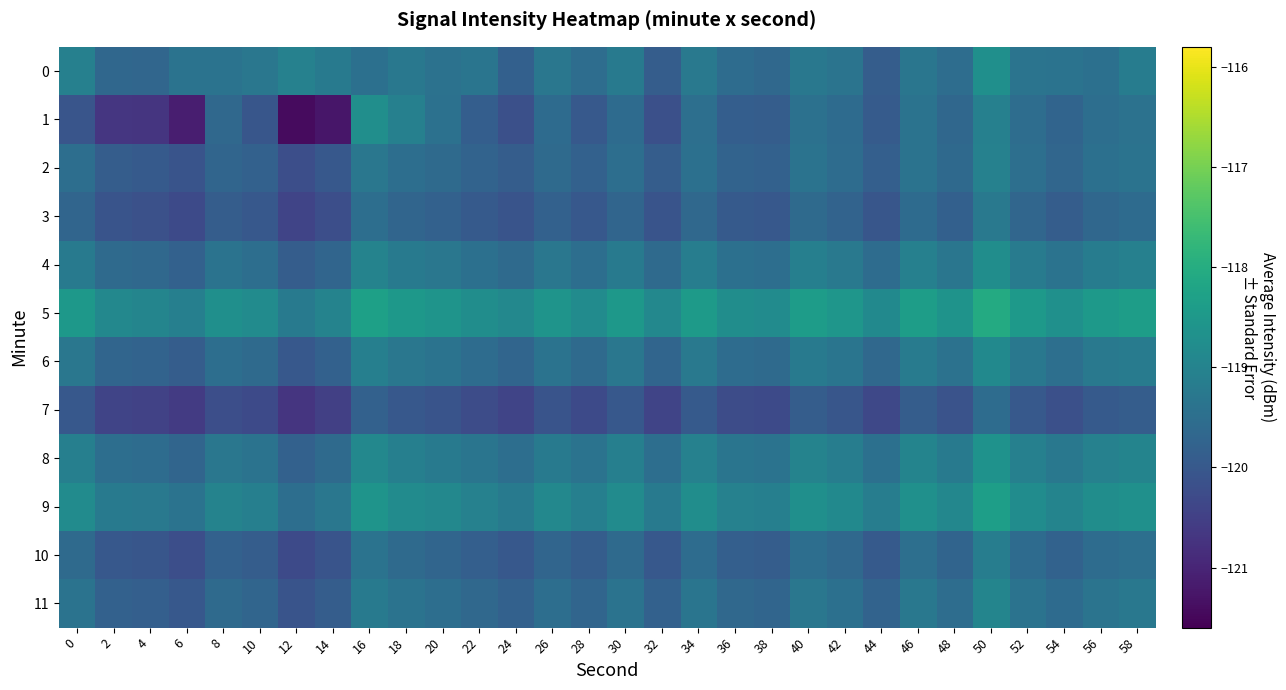

What is the difference between the highest and lowest values at 28?

1.5